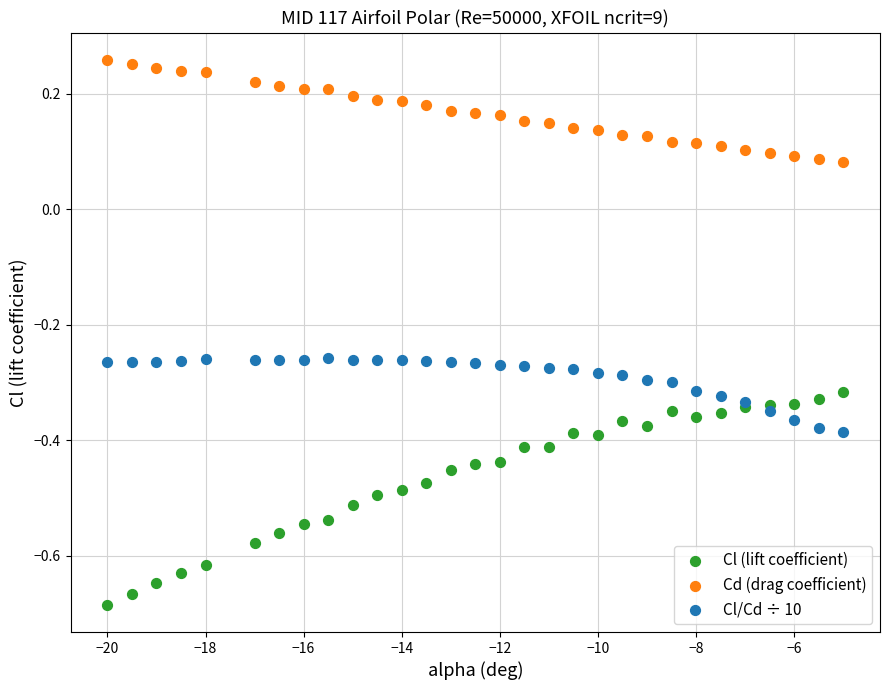

What is the X range (max minus min) for the scatter plot?

15.0